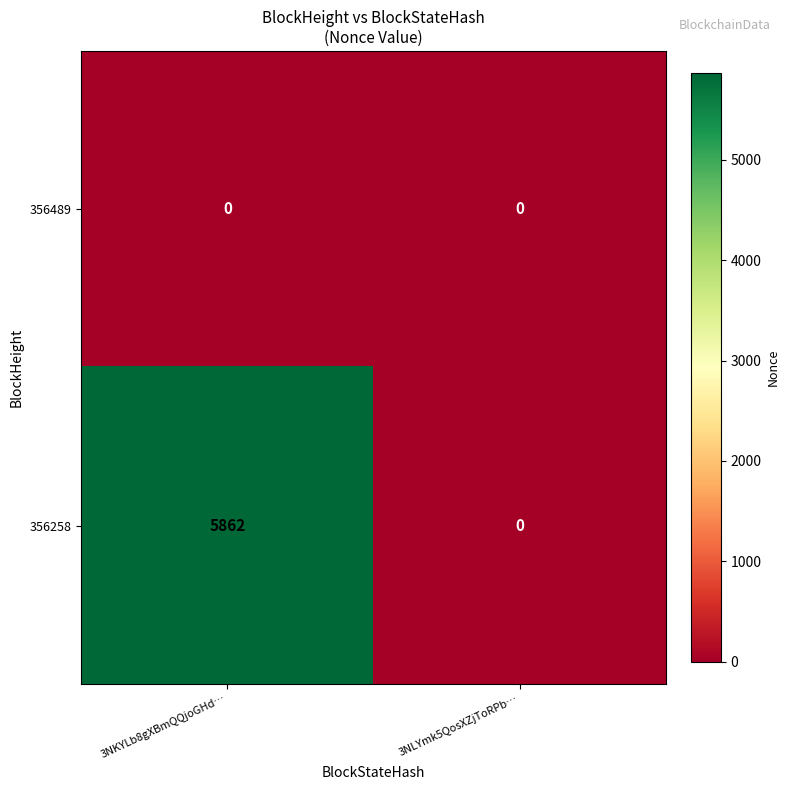

At which category is the sum across all series the highest?

3NKYLb8gXBmQQjoGHd…